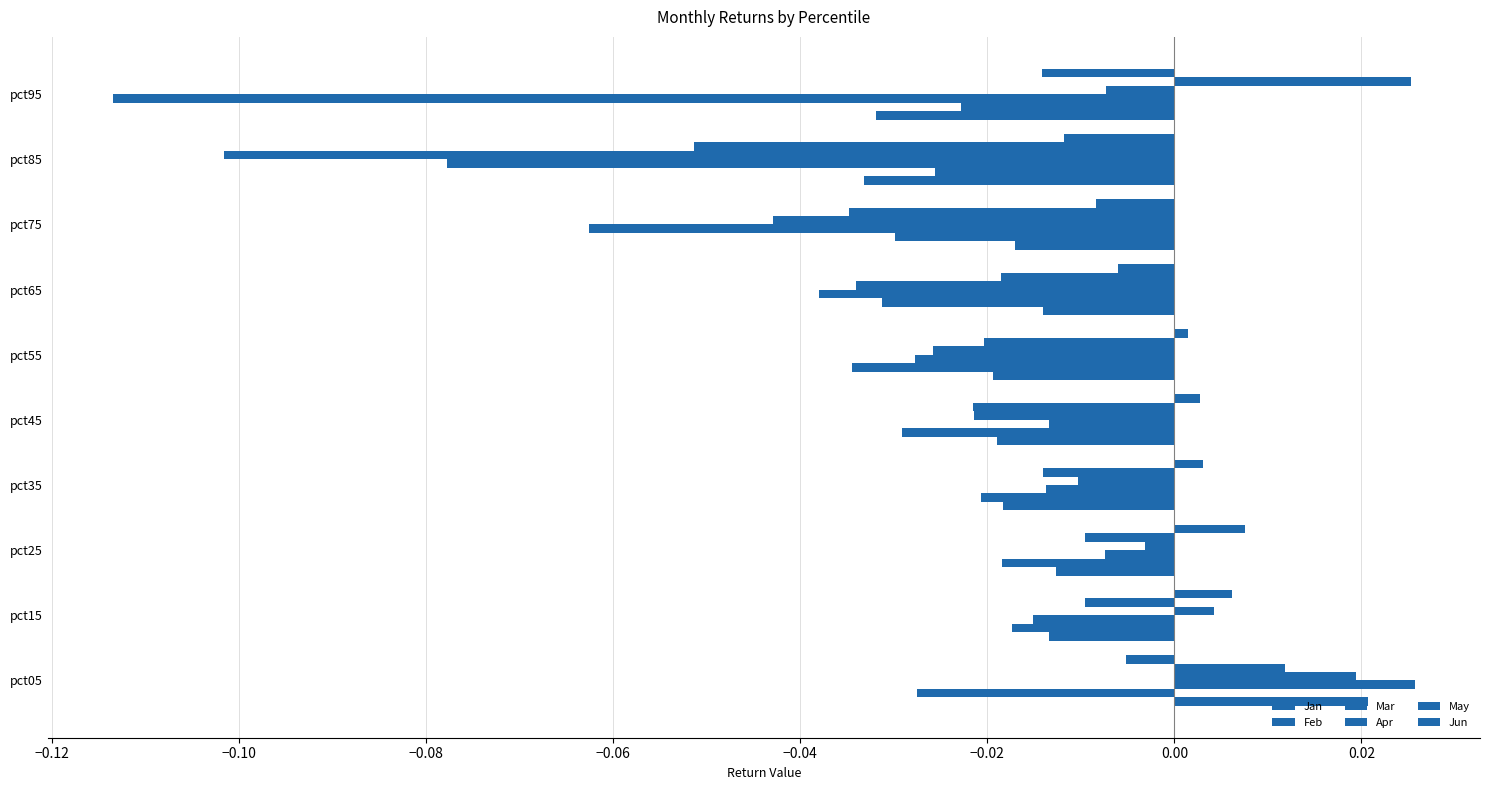

How many data points in Jan are less than 0?

9